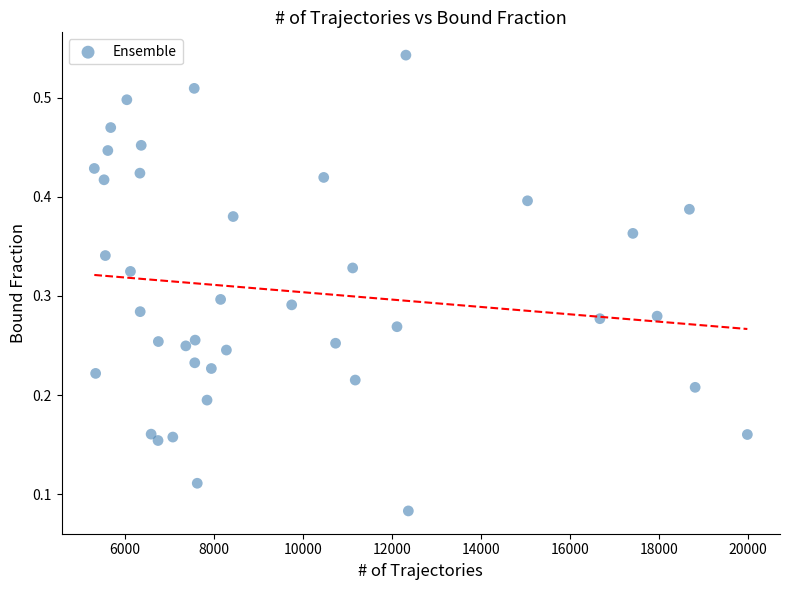

What is the range of X values (max minus min)?

14673.0